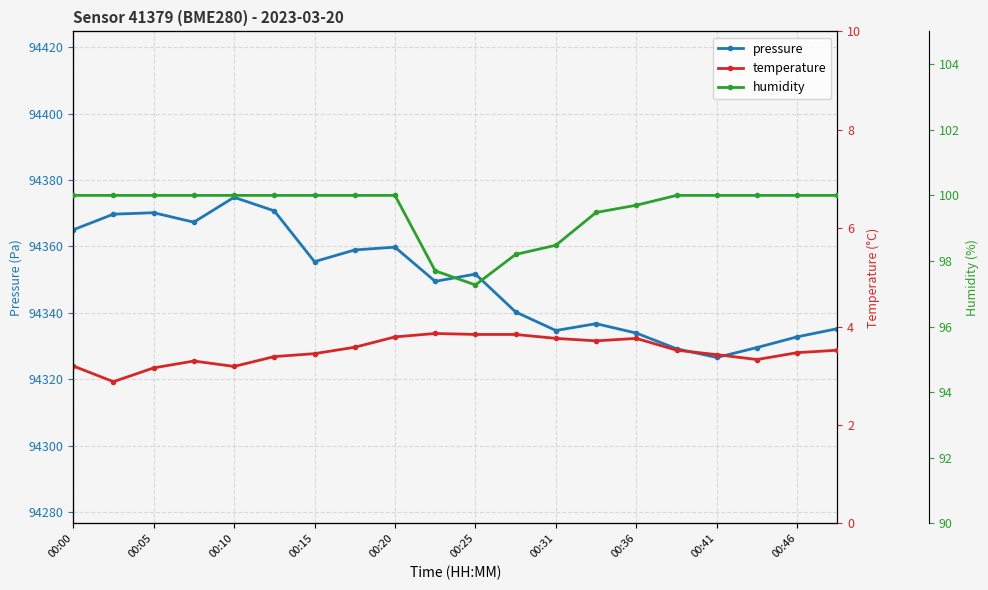

True or false: pressure and humidity intersect in this chart.

False